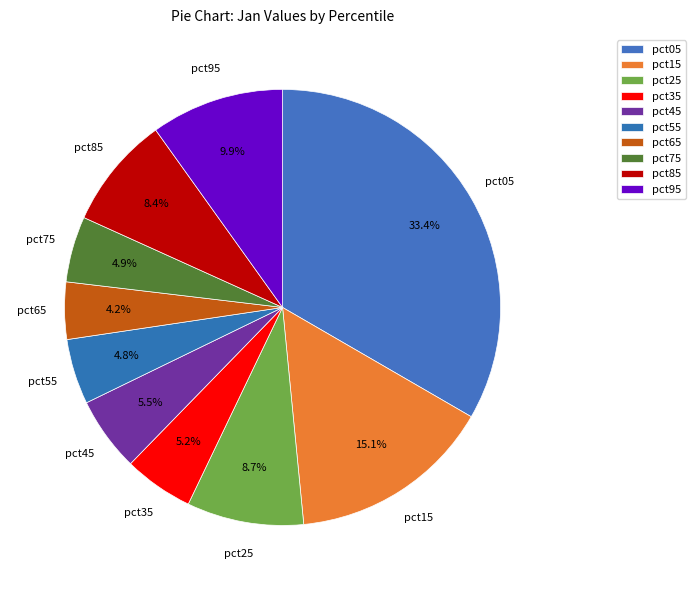

Which category has the biggest portion of the pie?

pct05